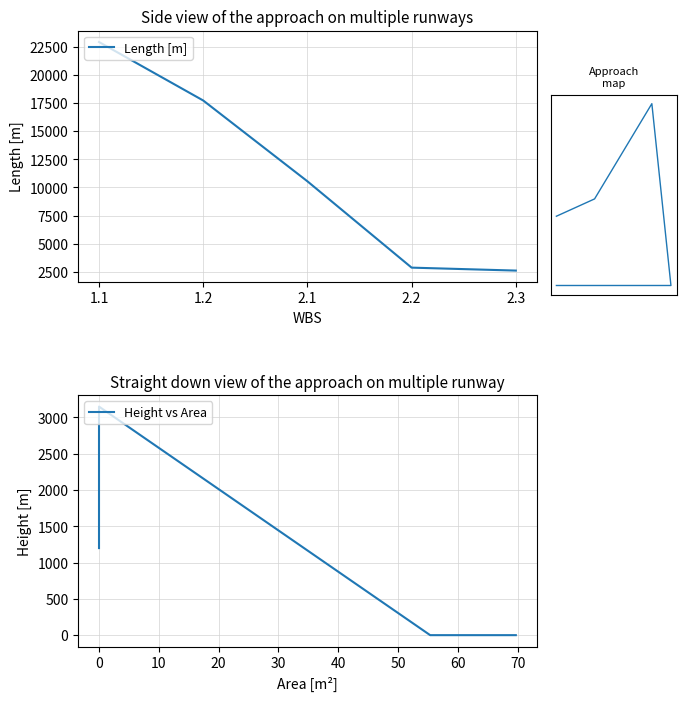

True or false: Length [m] and Count vs Height intersect in this chart.

False